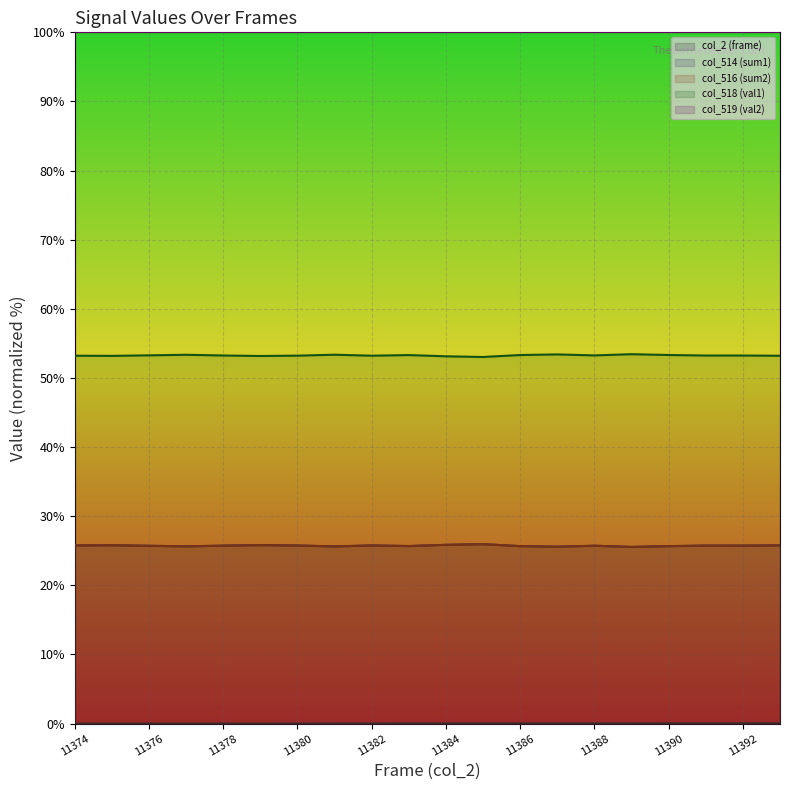

True or false: col_518 (val1) and col_516 (sum2) cross at least once.

False